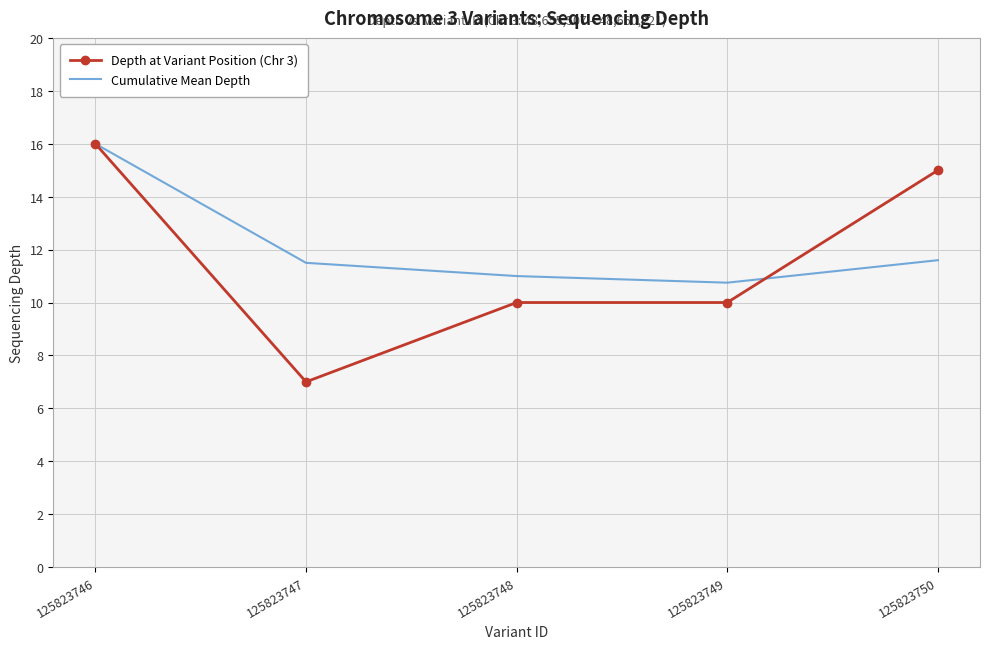

What value does the Cumulative Mean Depth series have at 125823747?

11.5